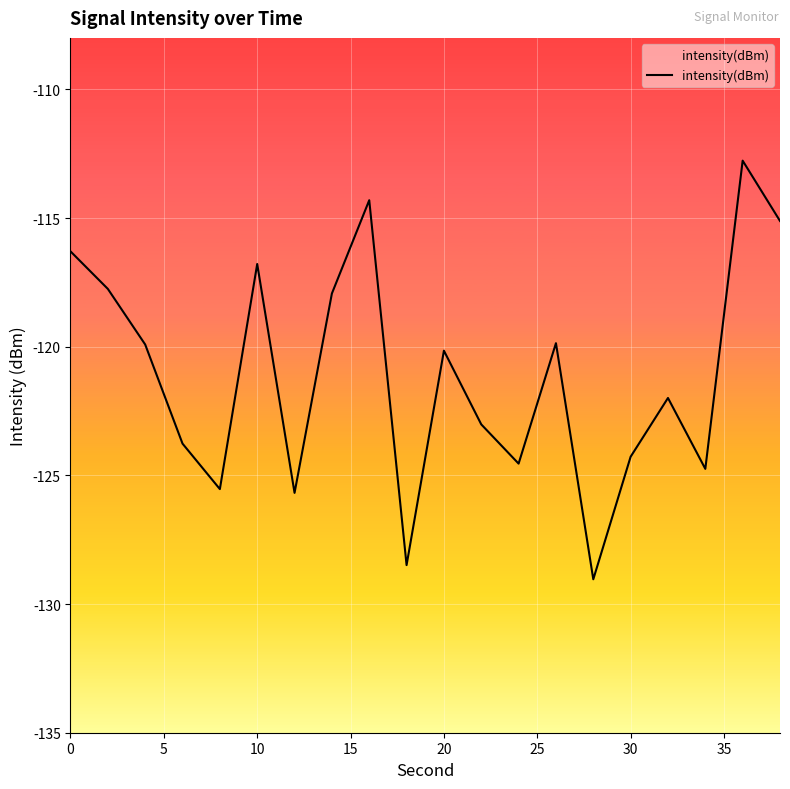

What value does the data have at 20?

-120.2